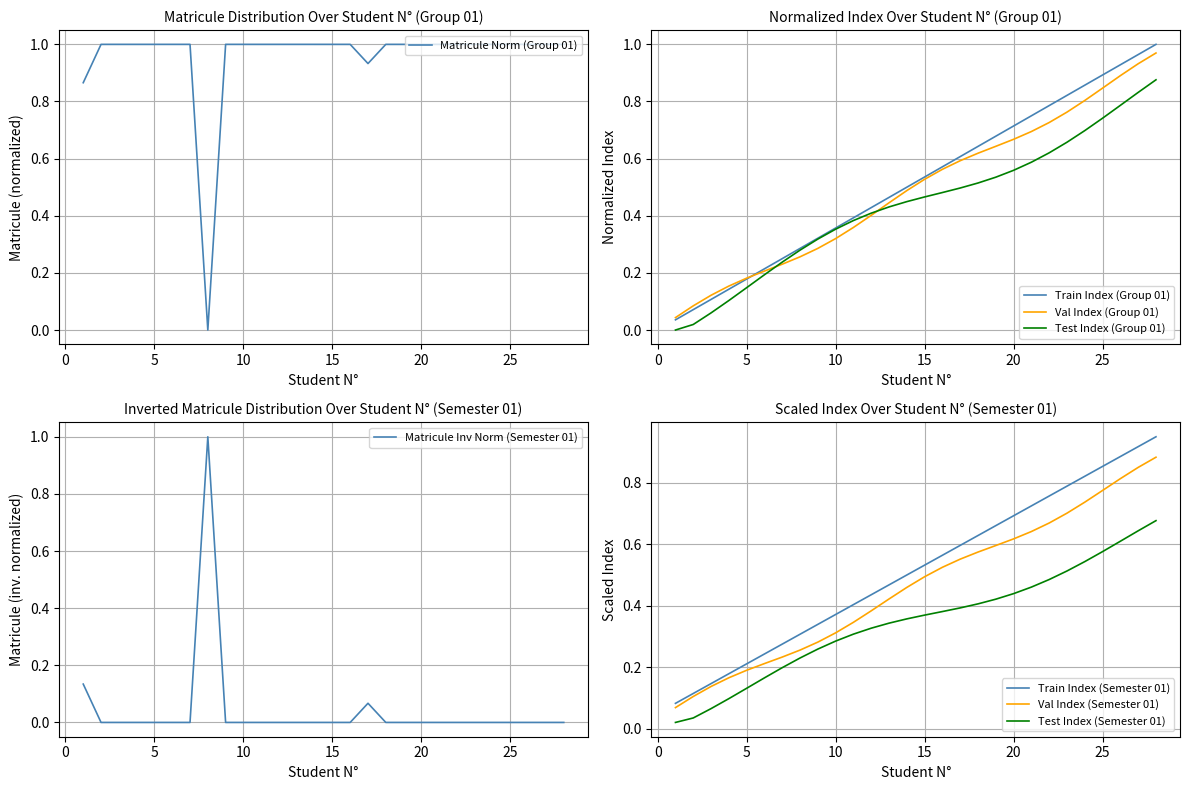

Is it true that Test Index (Group 01) equals 0.0 at 5?

False